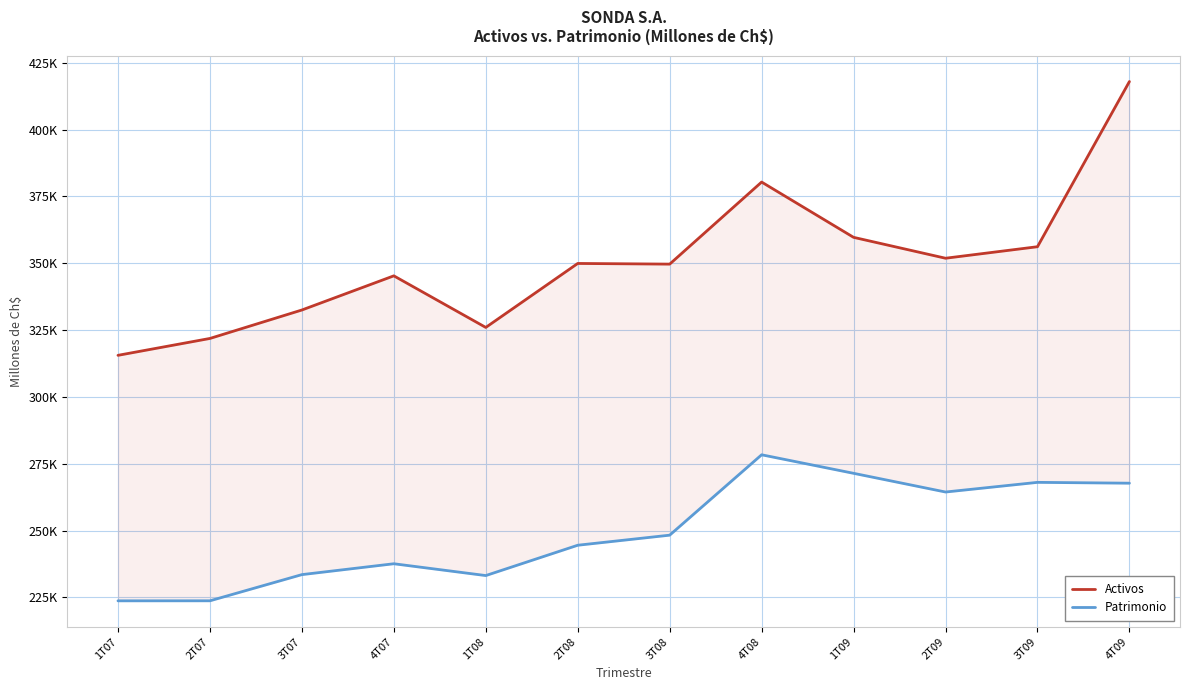

The Patrimonio series shows 312143.4 at 1T07. True or false?

False